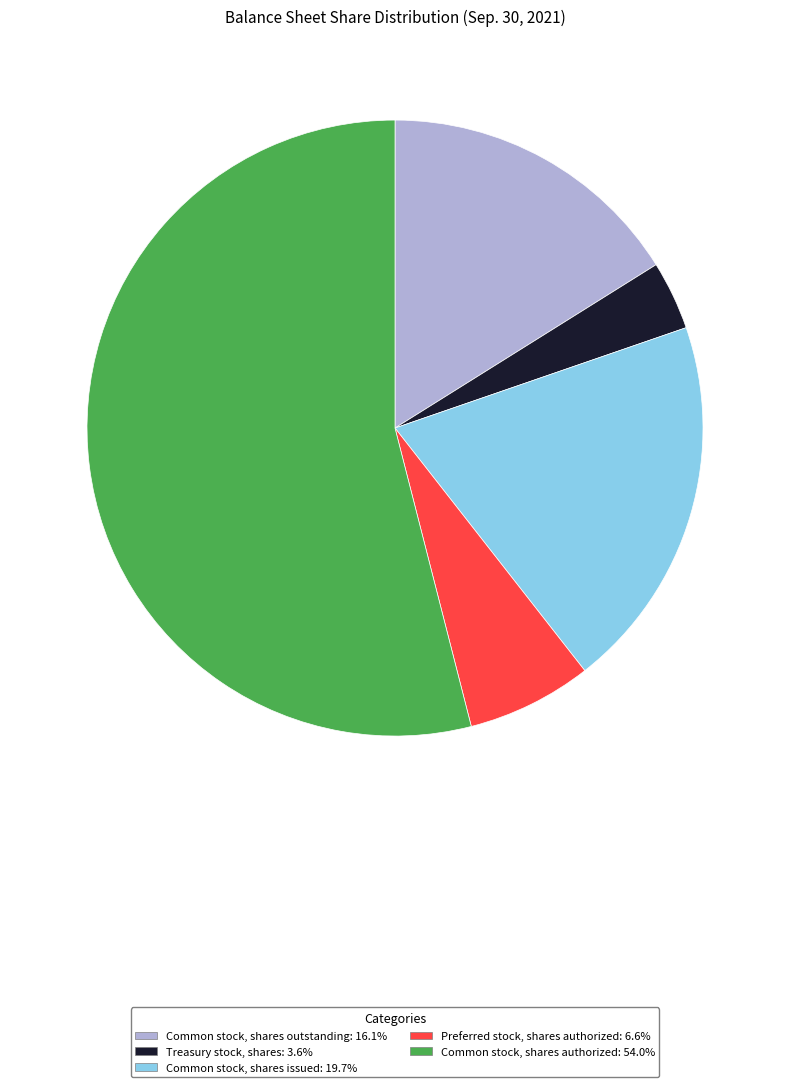

Rank the categories by value from lowest to highest.

Treasury stock, shares, Preferred stock, shares authorized, Common stock, shares outstanding, Common stock, shares issued, Common stock, shares authorized